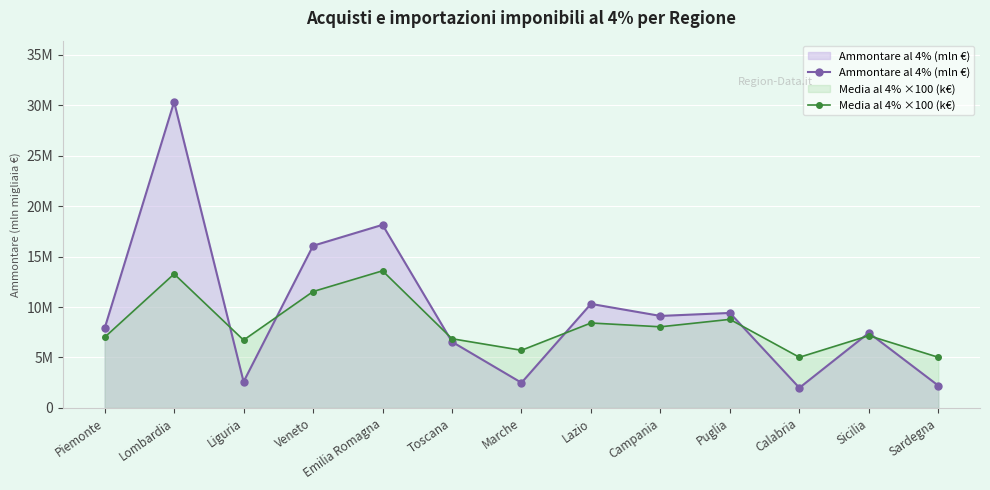

Does the chart display data point markers on the line(s)?

Yes